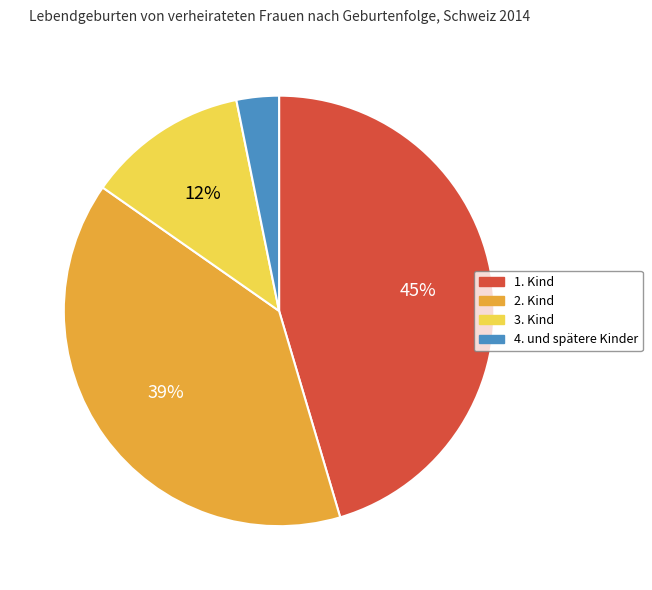

Approximately how many times larger is the value at 2. Kind compared to 1. Kind?

0.9